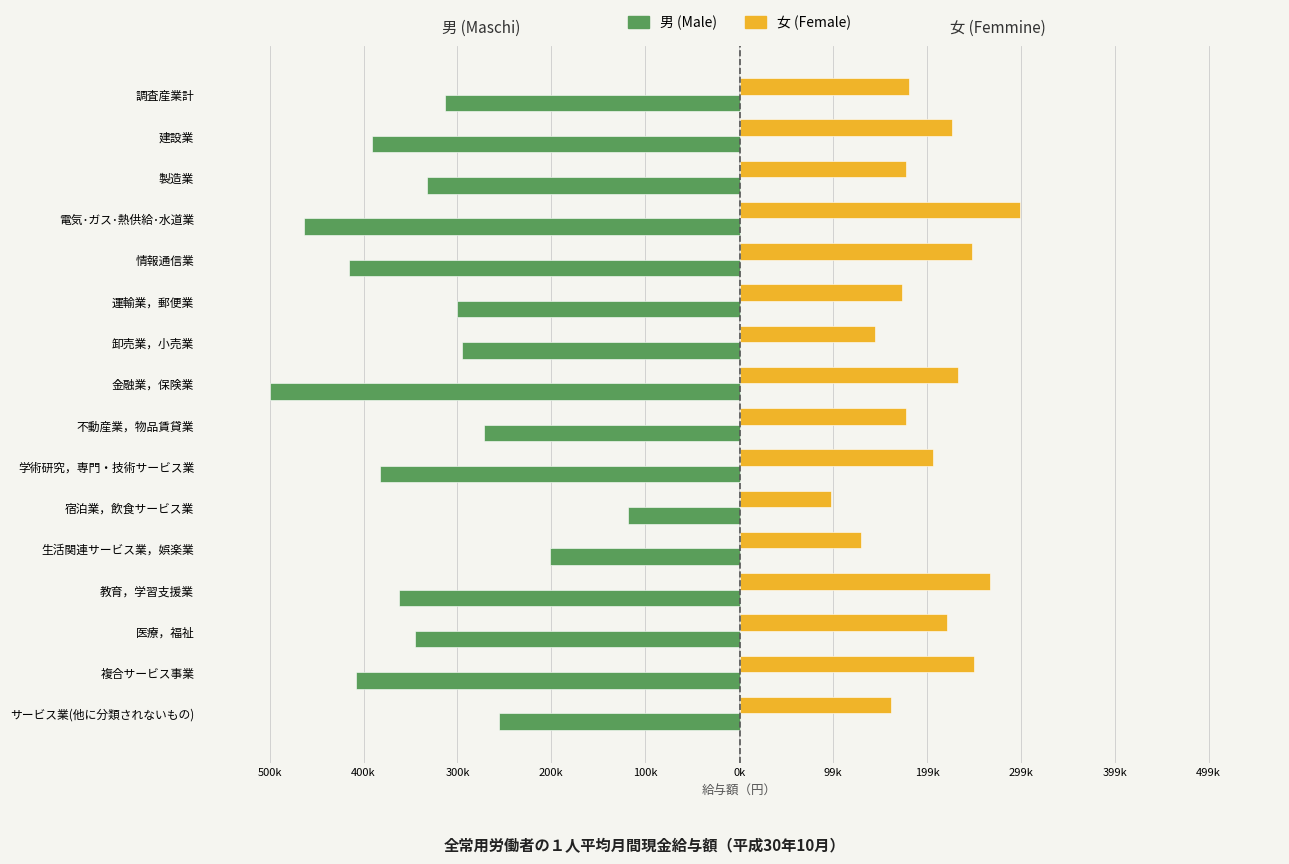

What are all the series names shown in the legend?

男 (Male), 女 (Female)